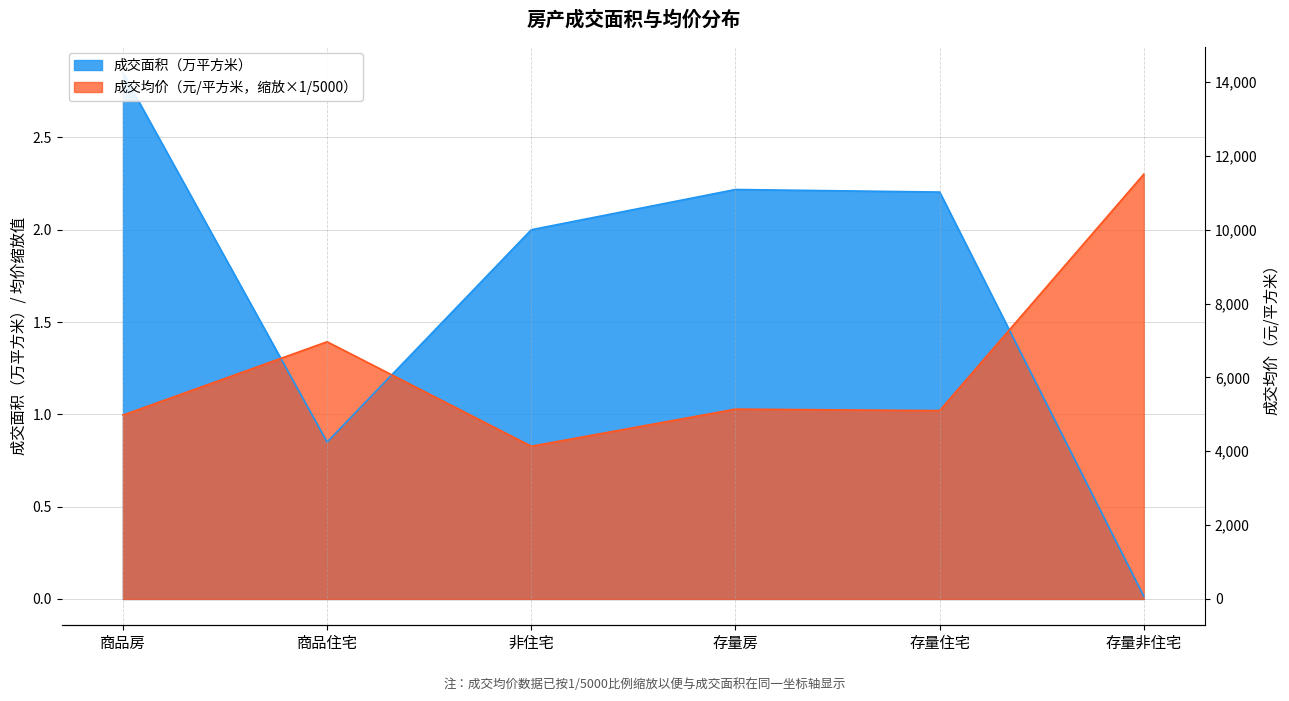

Which has a higher value, 商品房 or 存量非住宅?

商品房